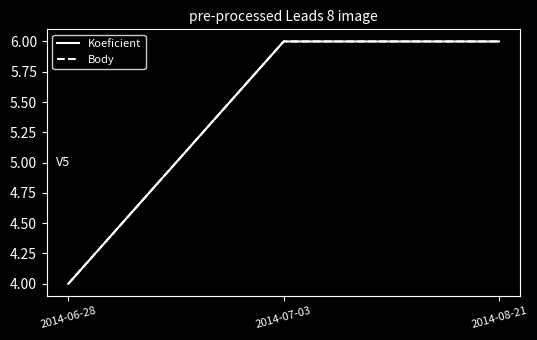

Rank the series by their maximum value, from lowest to highest.

Koeficient, Body